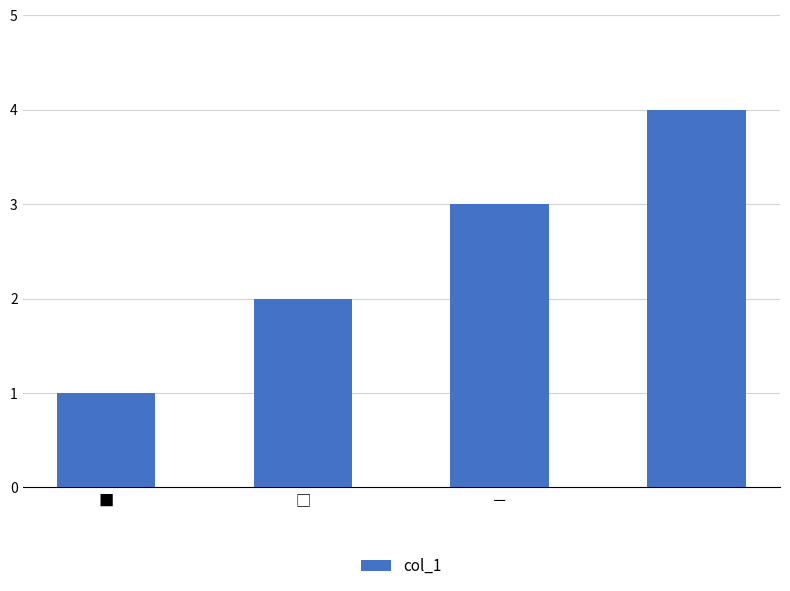

How many data points are less than 3?

2